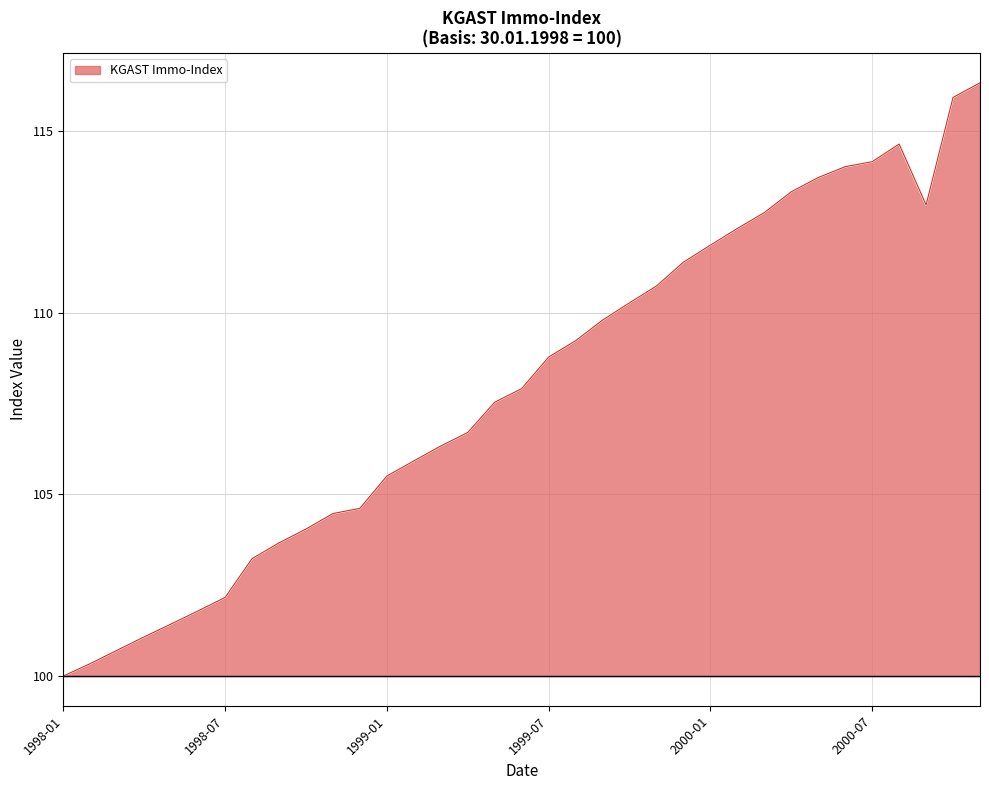

What is the difference between the maximum and minimum values?

16.3